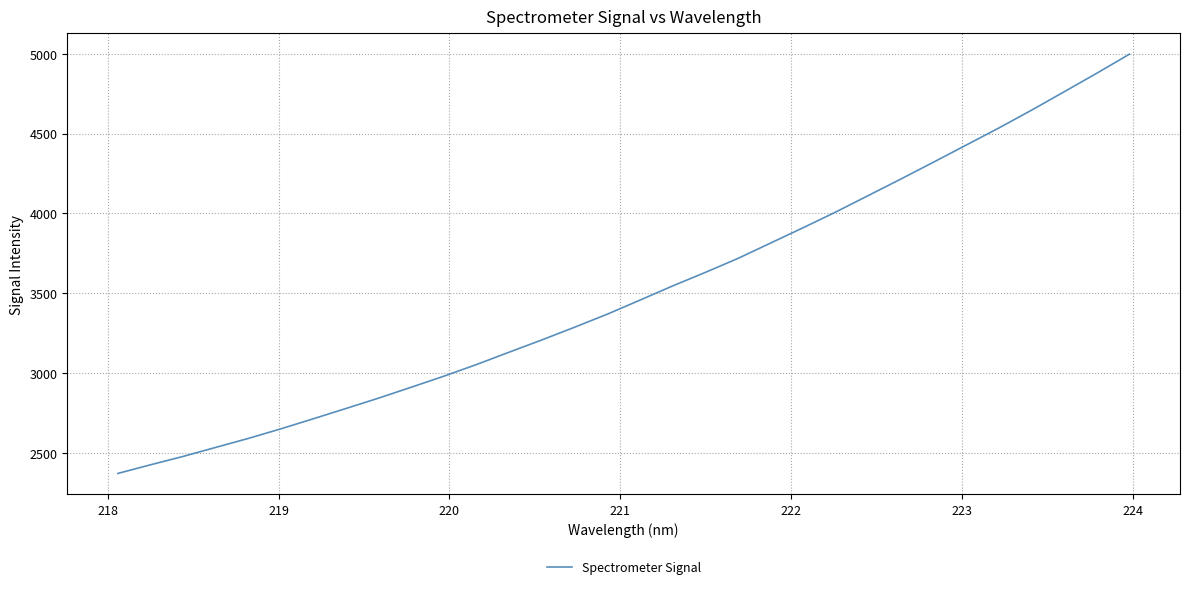

What is the greatest value displayed?

4997.0